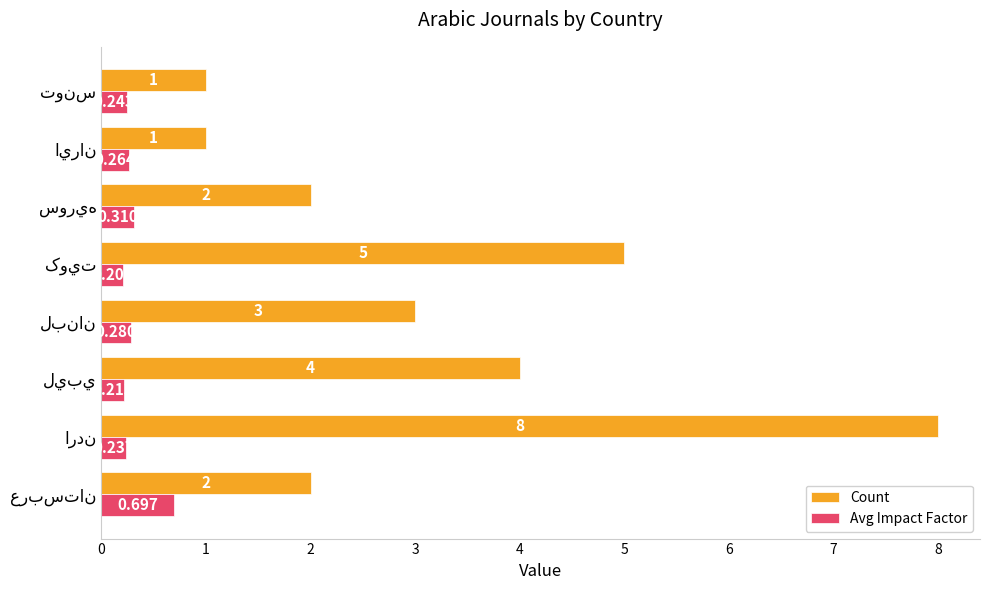

Rank the series by their average value, from lowest to highest.

Avg Impact Factor, Count